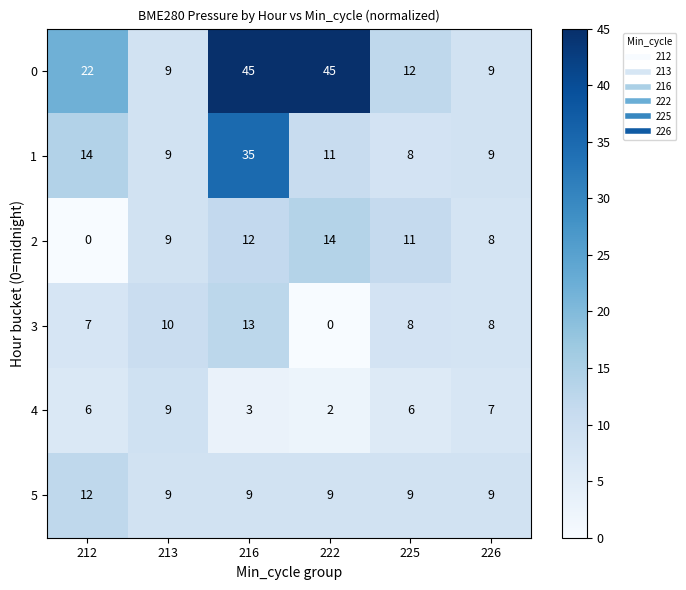

The 0 series shows 14 at 212. True or false?

False